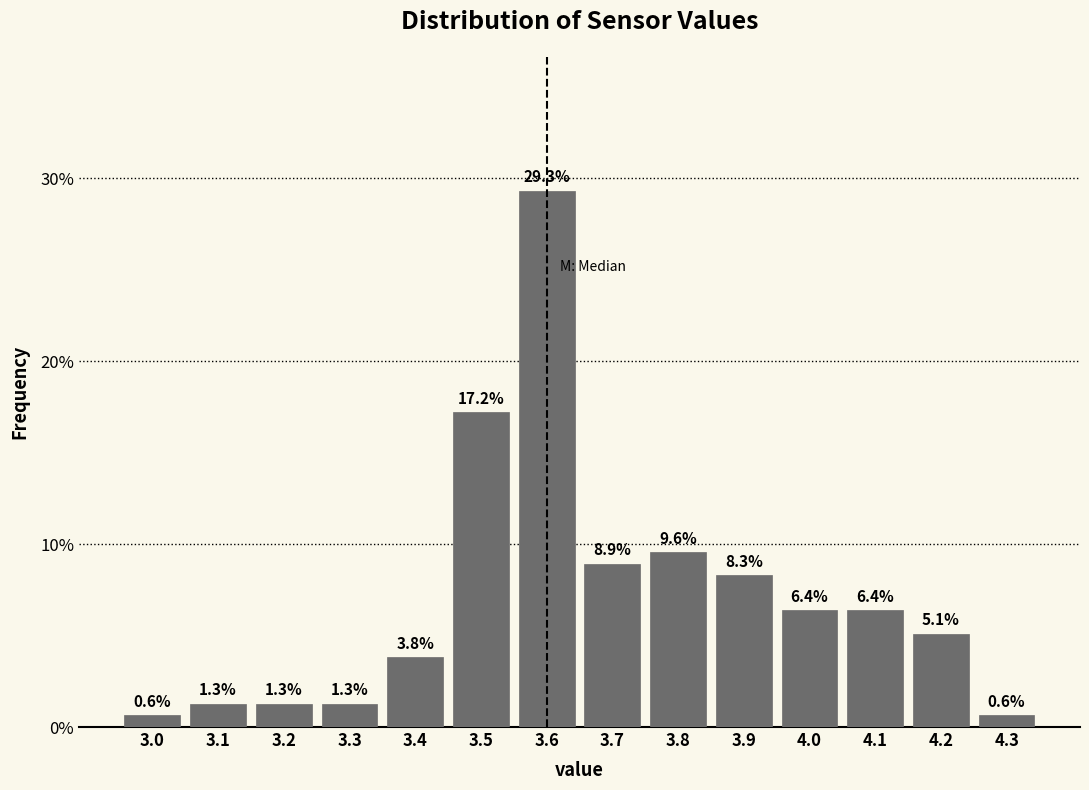

How tall is the bar that spans 3.45 to 3.55 on the x-axis?

17.2